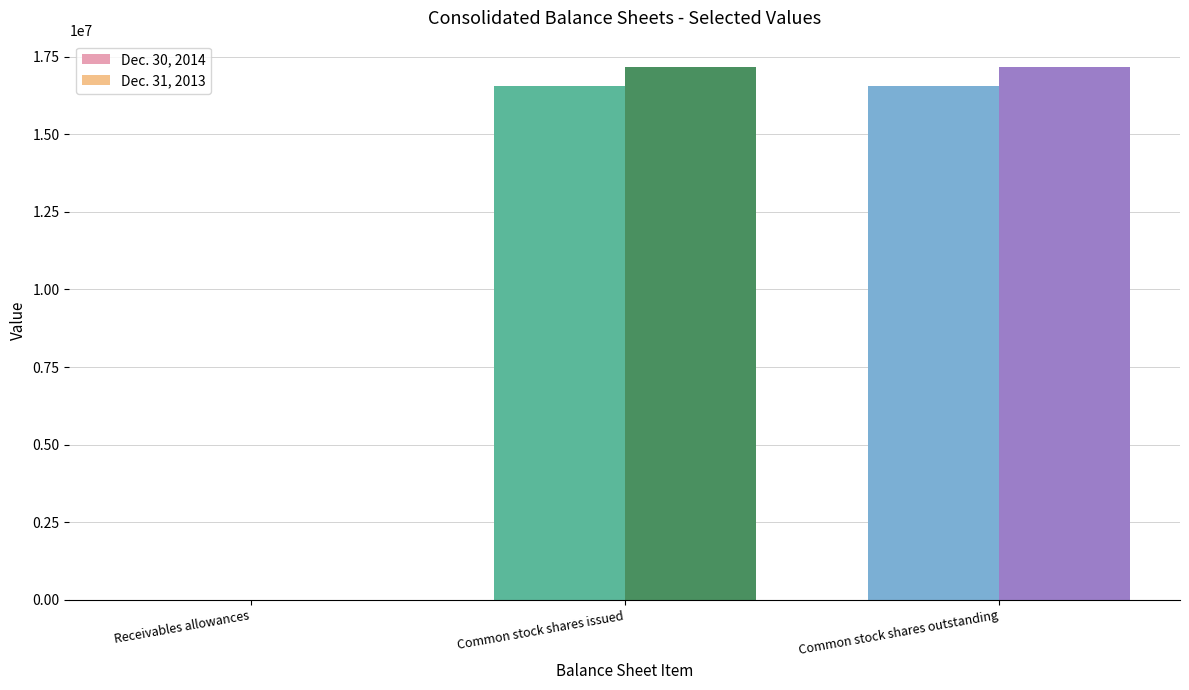

Is the value of Dec. 31, 2013 at Common stock shares outstanding greater than the value of Dec. 30, 2014 at Receivables allowances?

Yes